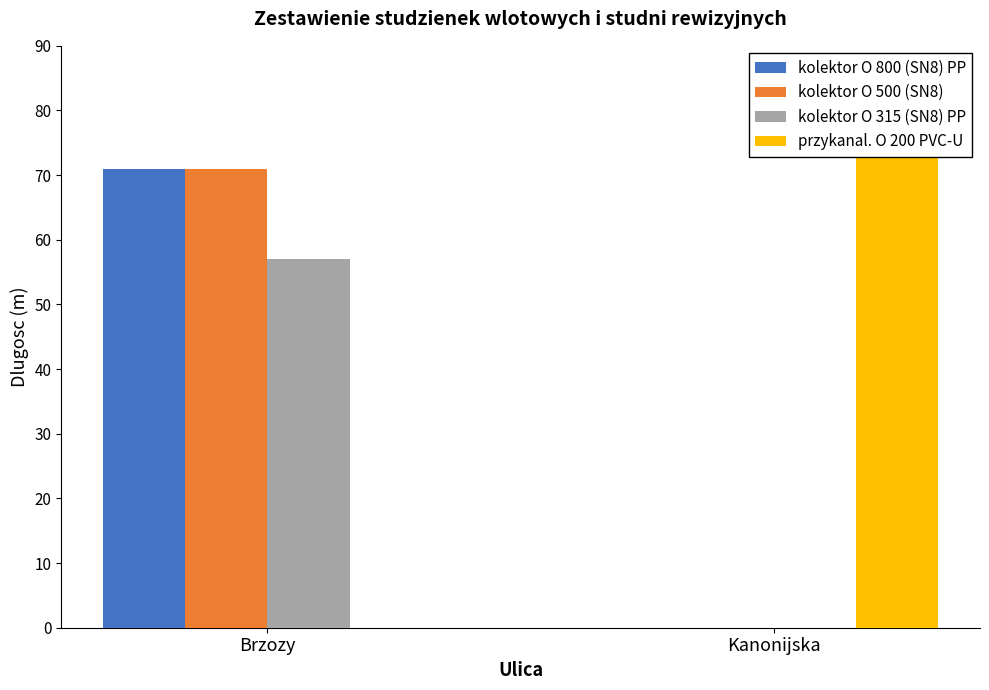

Rank the series by their maximum value, from lowest to highest.

kolektor O 315 (SN8) PP, kolektor O 800 (SN8) PP, kolektor O 500 (SN8), przykanal. O 200 PVC-U